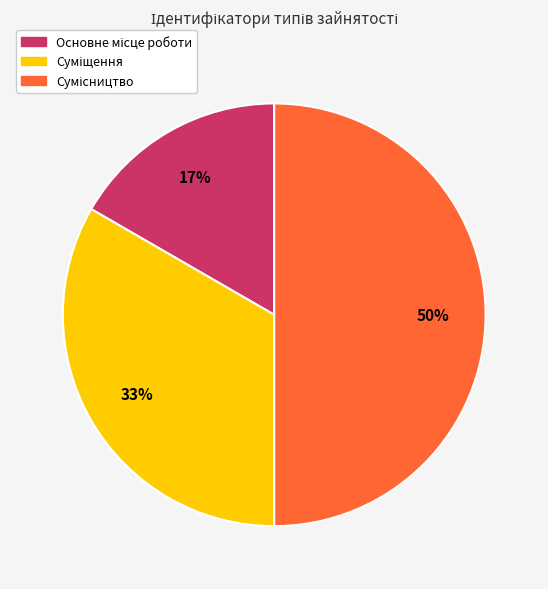

To the nearest percent, what is the average slice percentage?

33%